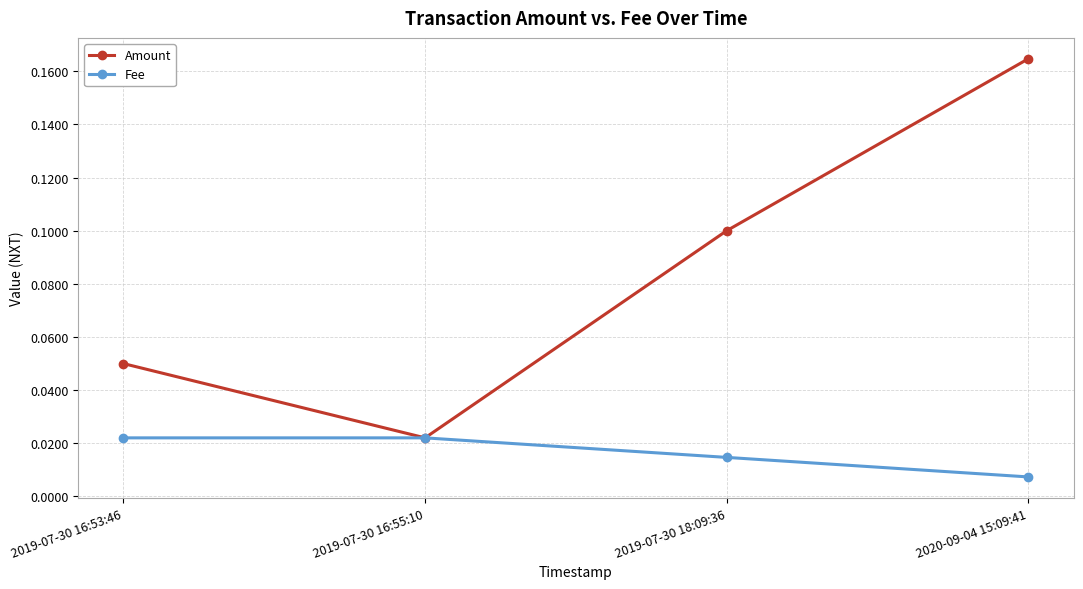

How many Fee values are between 0 and 1?

4